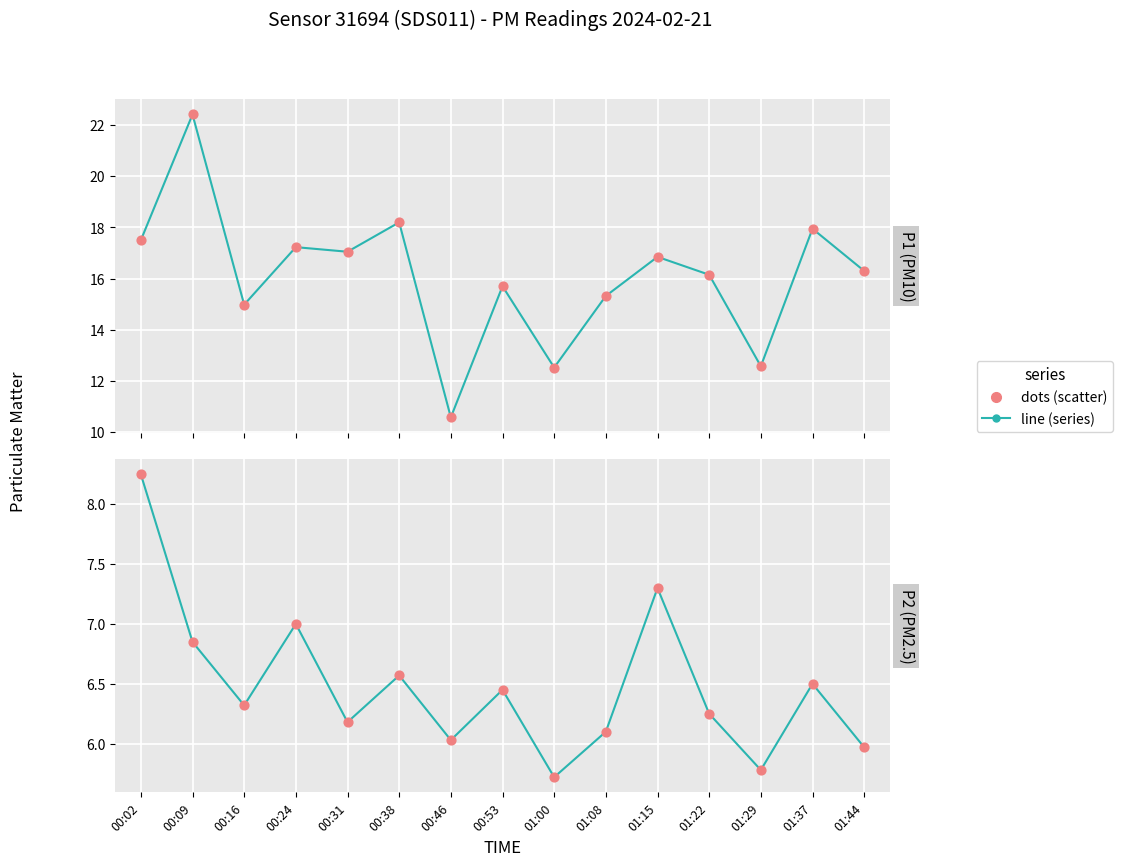

At which category is the sum across all series the highest?

00:02